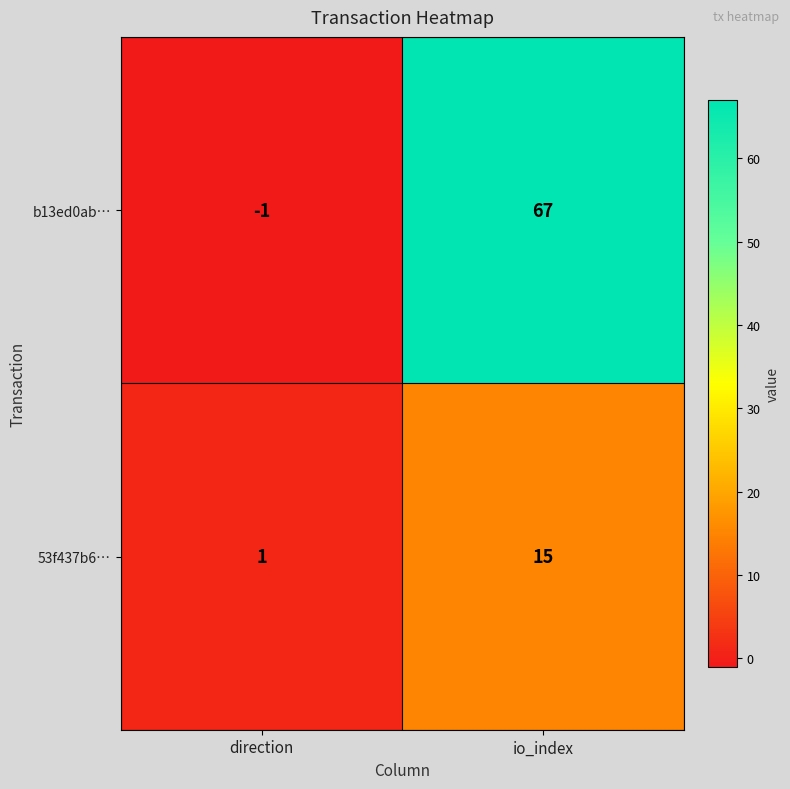

Reading left to right, extract all data points from this chart.

b13ed0ab…: -1	67
53f437b6…: 1	15